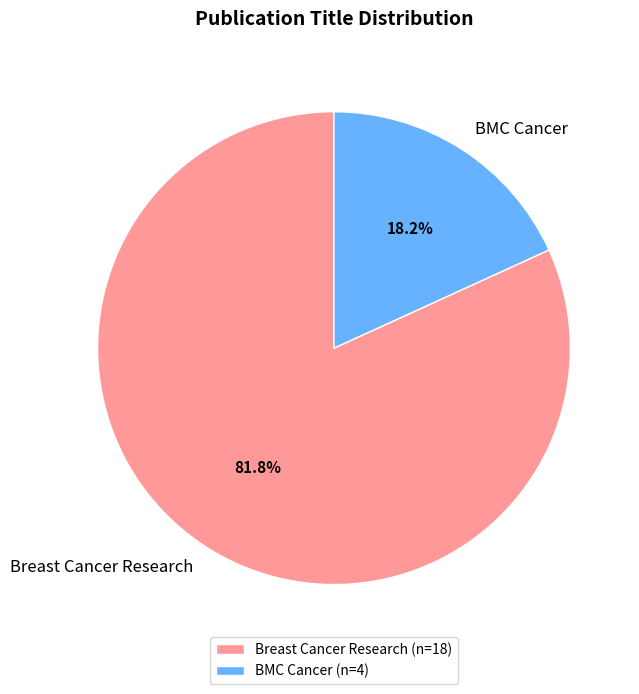

True or false: BMC Cancer accounts for 6% of the total.

False